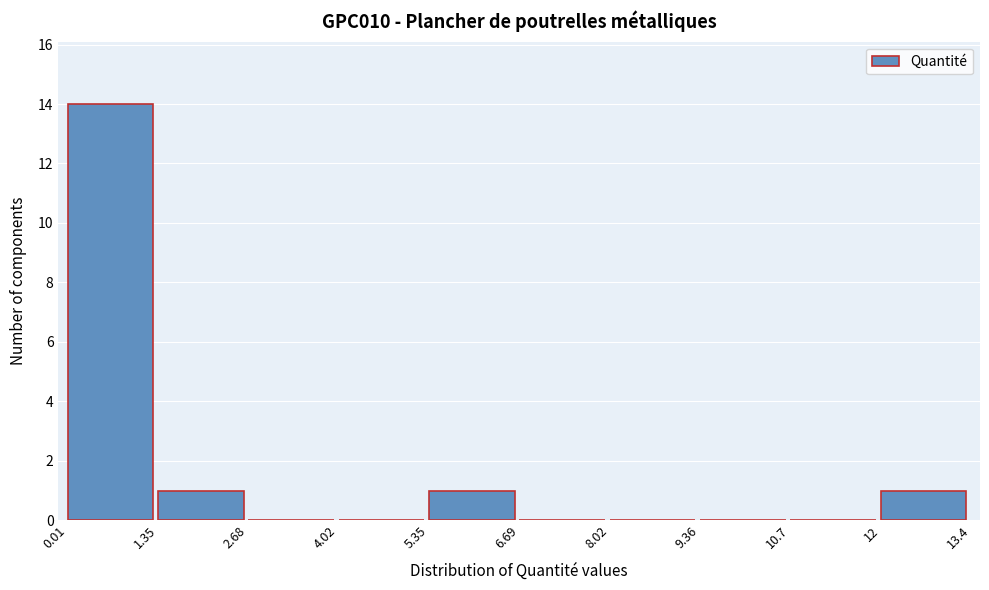

Over which range of the x-axis is the bar tallest?

0.01 to 1.35